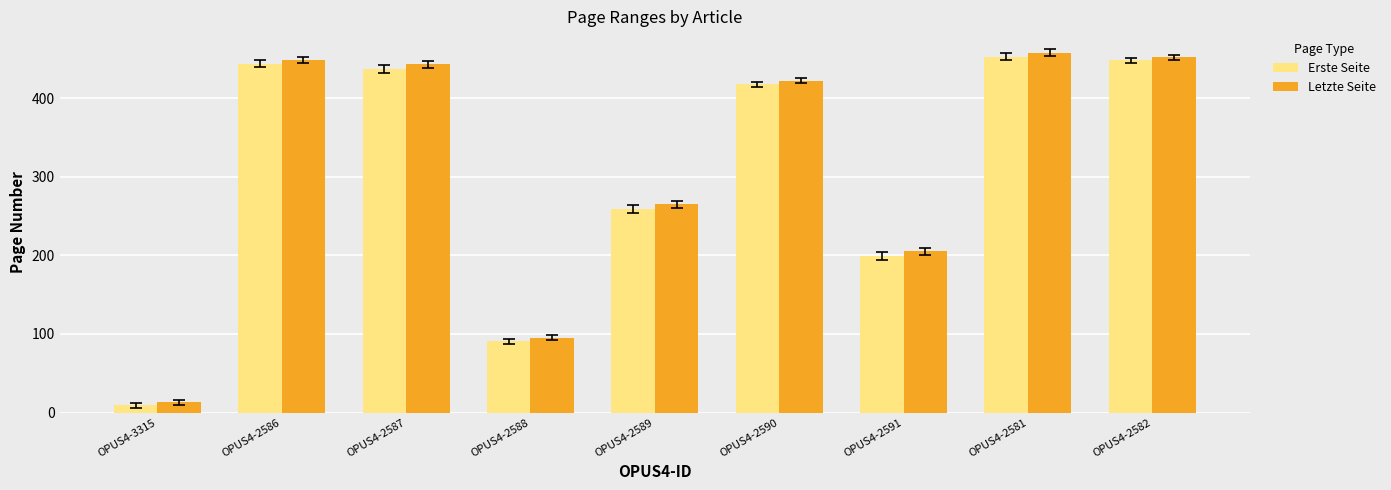

Rank the series by their average value, from lowest to highest.

Erste Seite, Letzte Seite